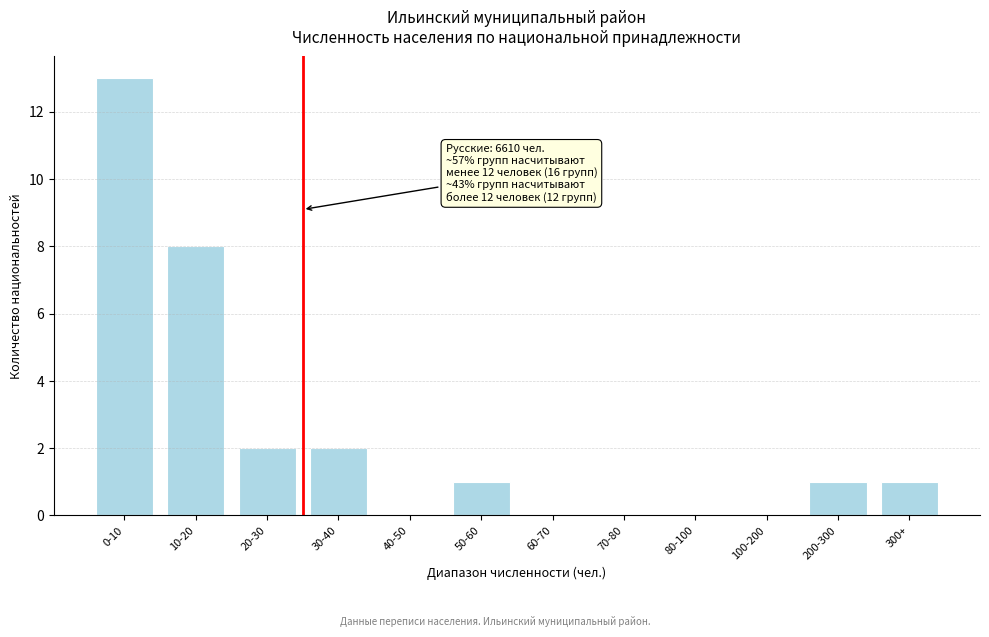

Reading left to right, what are all the values shown in this chart?

0-10=13	10-20=8	20-30=2	30-40=2	40-50=0	50-60=1	60-70=0	70-80=0	80-100=0	100-200=0	200-300=1	300+=1